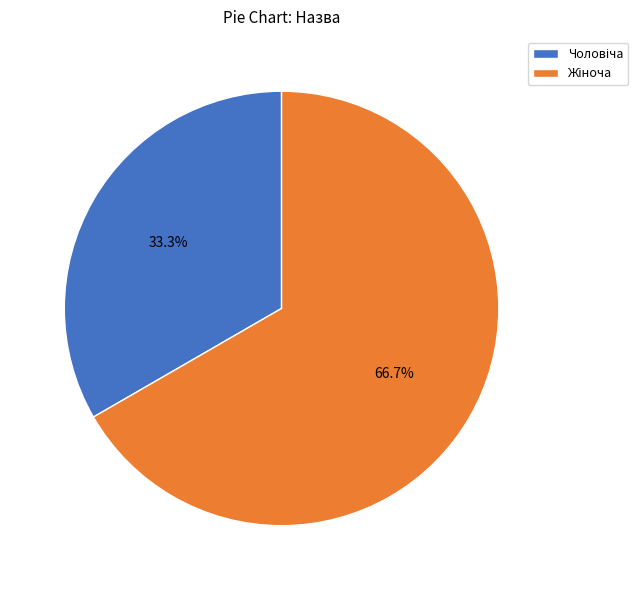

Is there a majority slice in this chart?

Yes